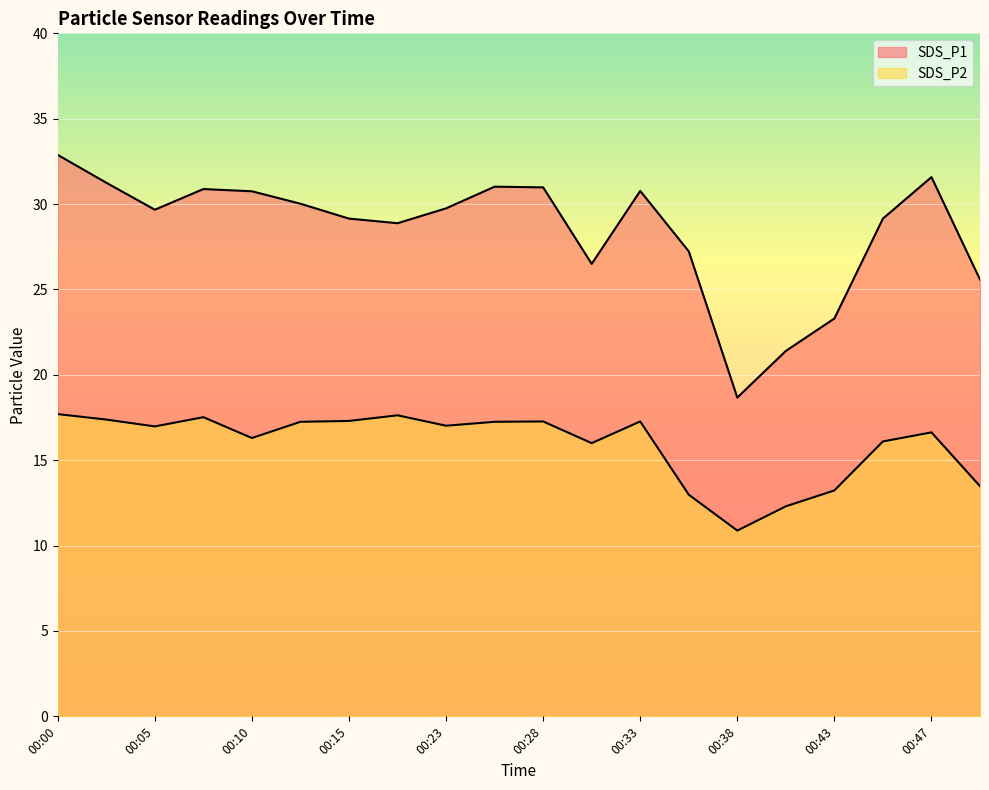

How many lines are shown in the chart?

2